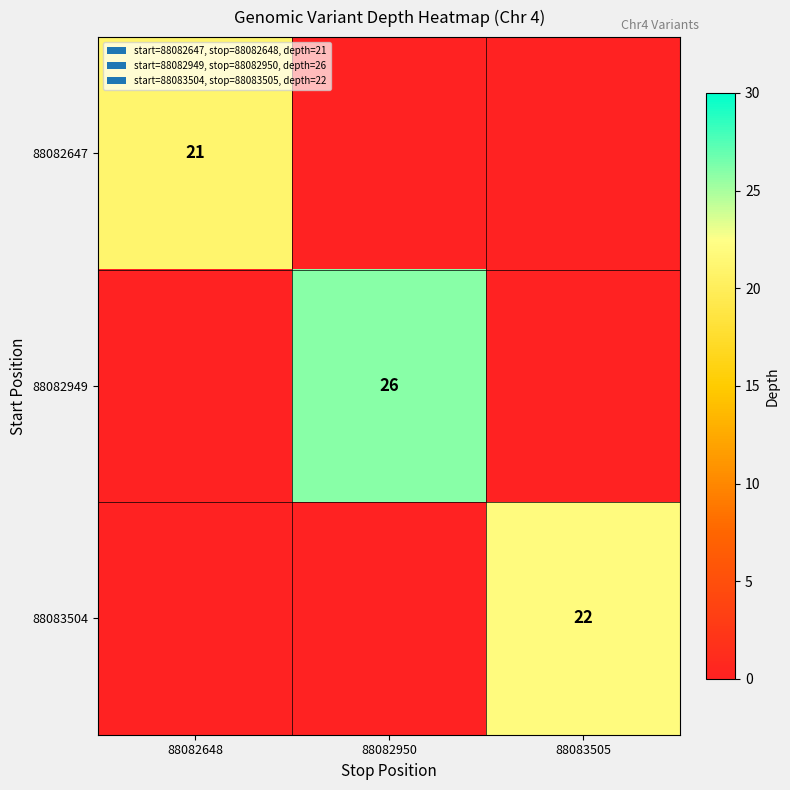

What is the spread (max minus min) of values at 88082648?

21